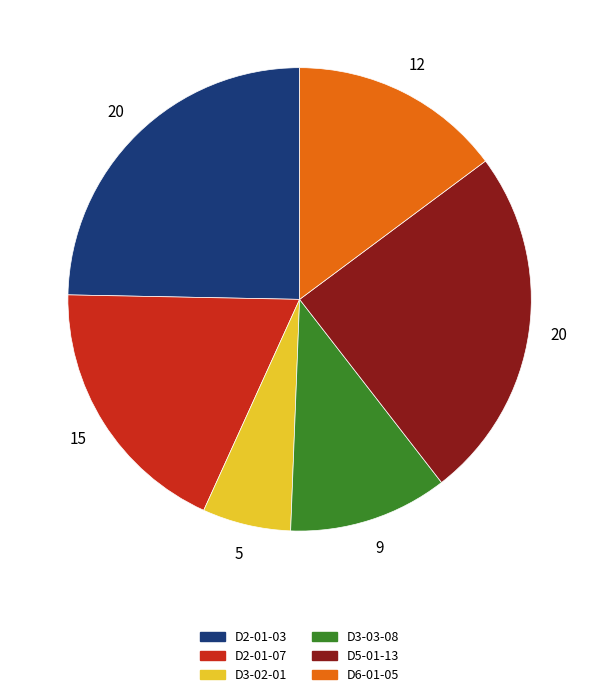

What is the ratio of the value at D5-01-13 to the value at D3-02-01?

4.0